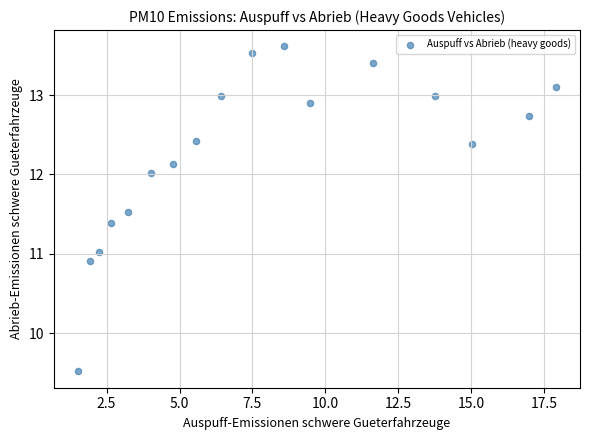

What is the range of X values (max minus min)?

16.4